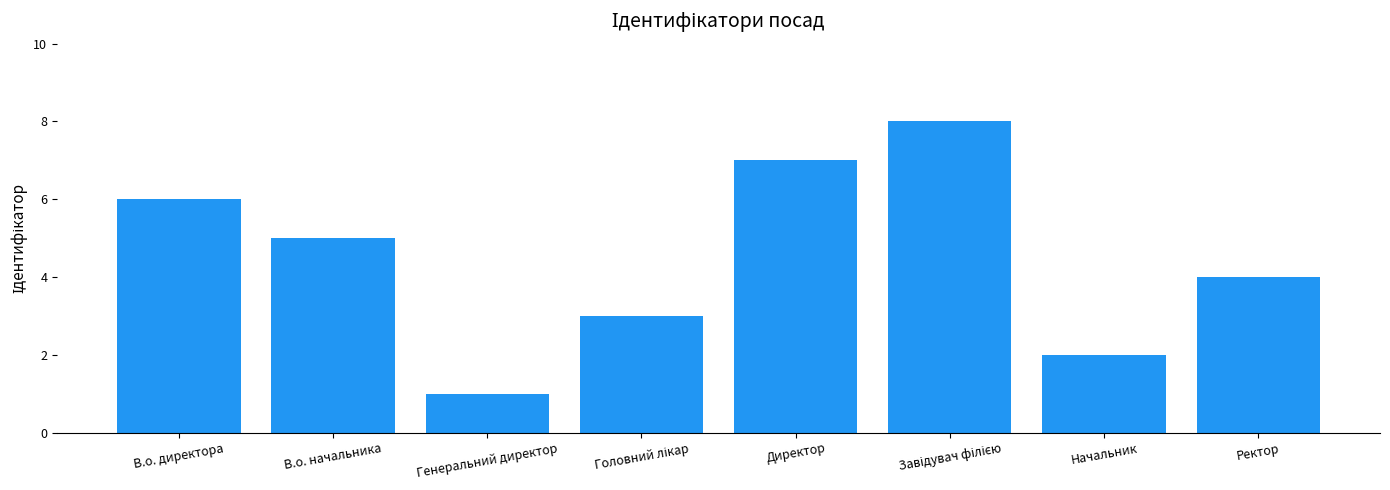

What is the label of the 5th bar from the left?

Директор